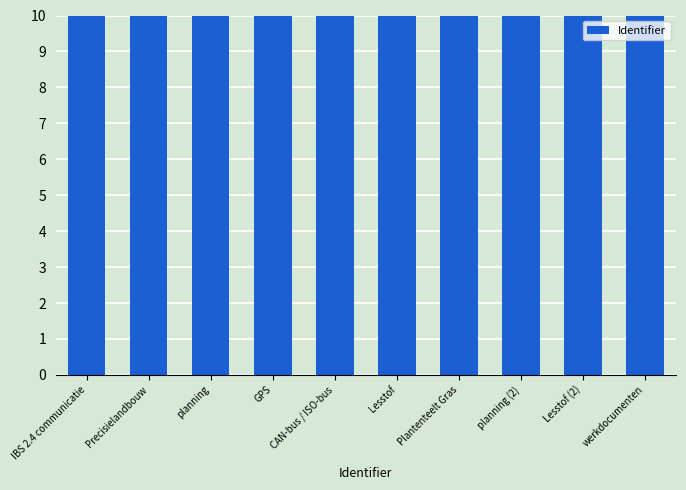

Are the bars horizontal?

No